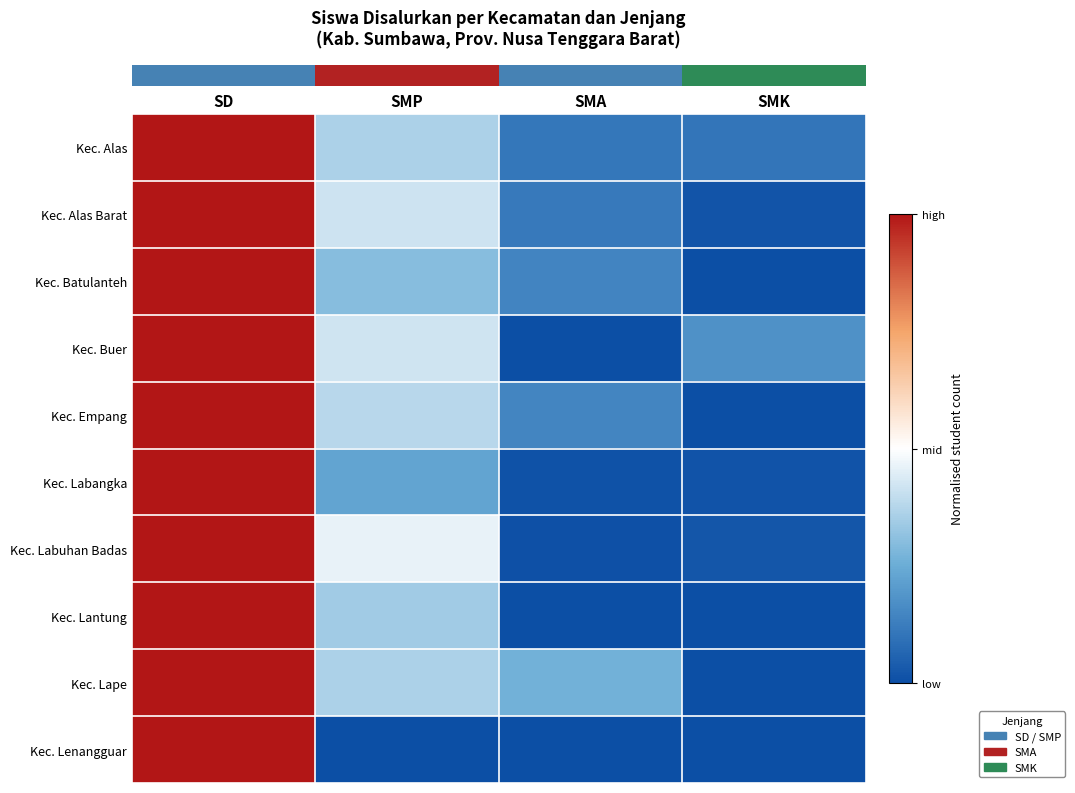

What is the total value across all series at SD?

10.0